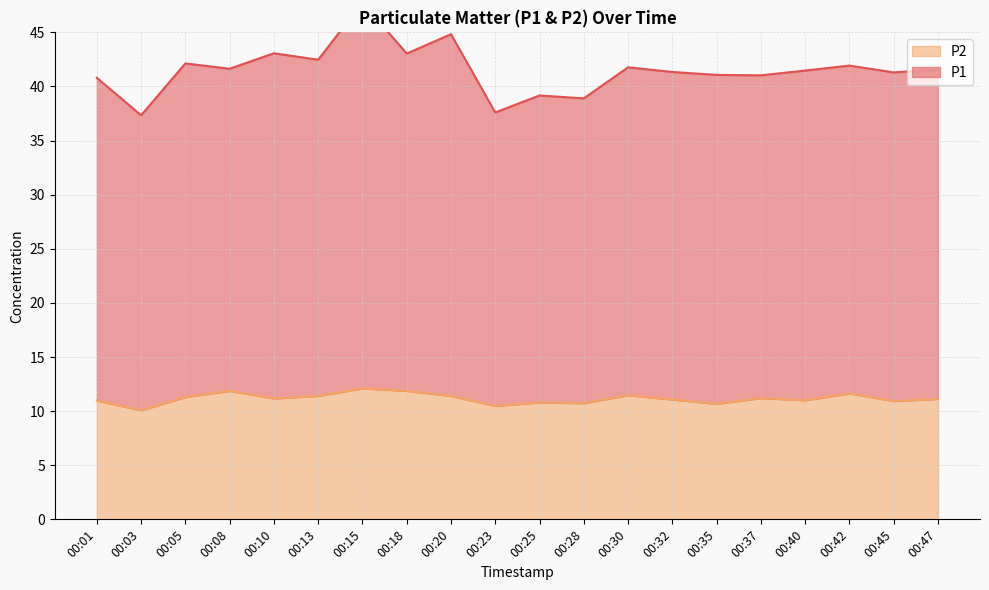

True or false: P1 and P2 cross at least once.

False